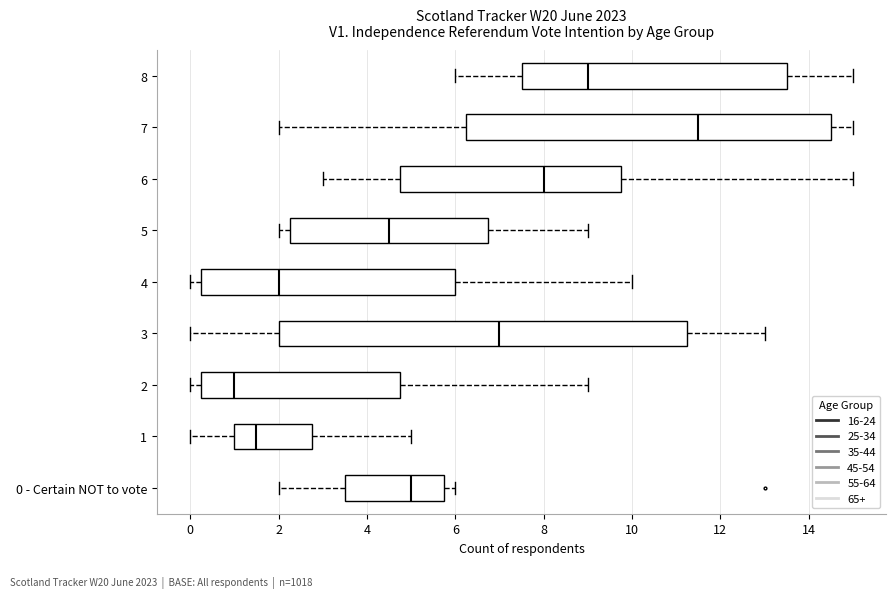

Reading bottom to top, transcribe this box plot: for each box, give where its median line is, the range the box spans, and where its two whiskers end, as read against the x-axis. The values are not printed on the chart, so give them approximately, as read against the axis.

0 - Certain NOT to vote: median 5.0, box 3.6 to 5.8, whiskers 2.0 to 6.0
1: median 1.6, box 1.0 to 2.8, whiskers 0.0 to 5.0
2: median 1.0, box 0.2 to 4.8, whiskers 0.0 to 9.0
3: median 7.0, box 2.0 to 11.2, whiskers 0.0 to 13.0
4: median 2.0, box 0.2 to 6.0, whiskers 0.0 to 10.0
5: median 4.6, box 2.2 to 6.8, whiskers 2.0 to 9.0
6: median 8.0, box 4.8 to 9.8, whiskers 3.0 to 15.0
7: median 11.6, box 6.2 to 14.6, whiskers 2.0 to 15.0
8: median 9.0, box 7.6 to 13.6, whiskers 6.0 to 15.0